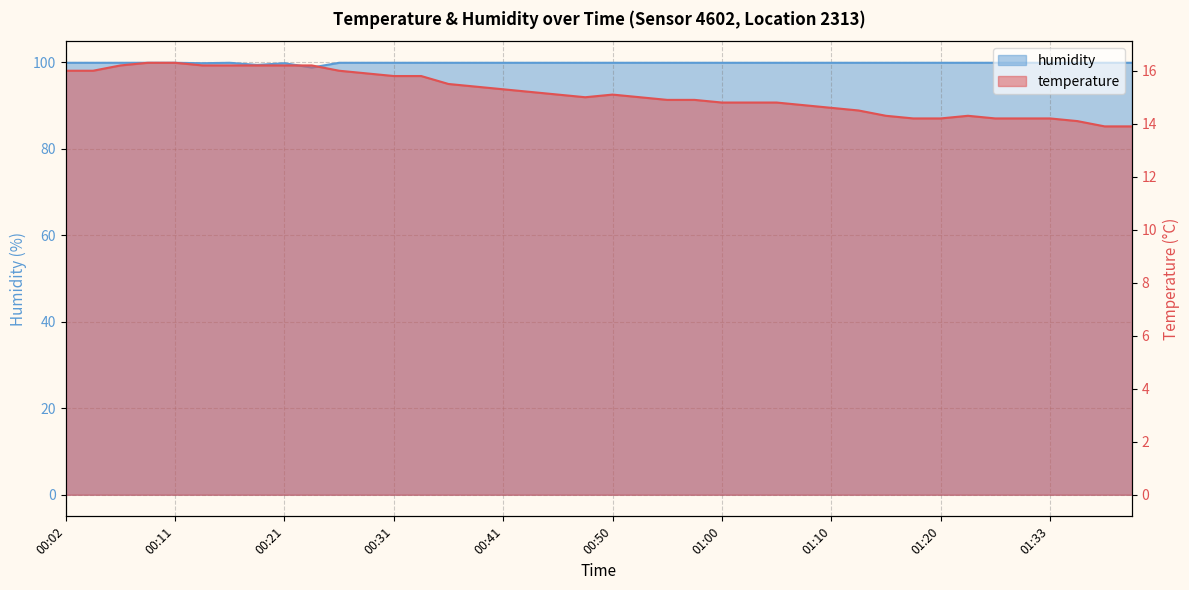

What is the label of the 33rd point from the left?

01:20